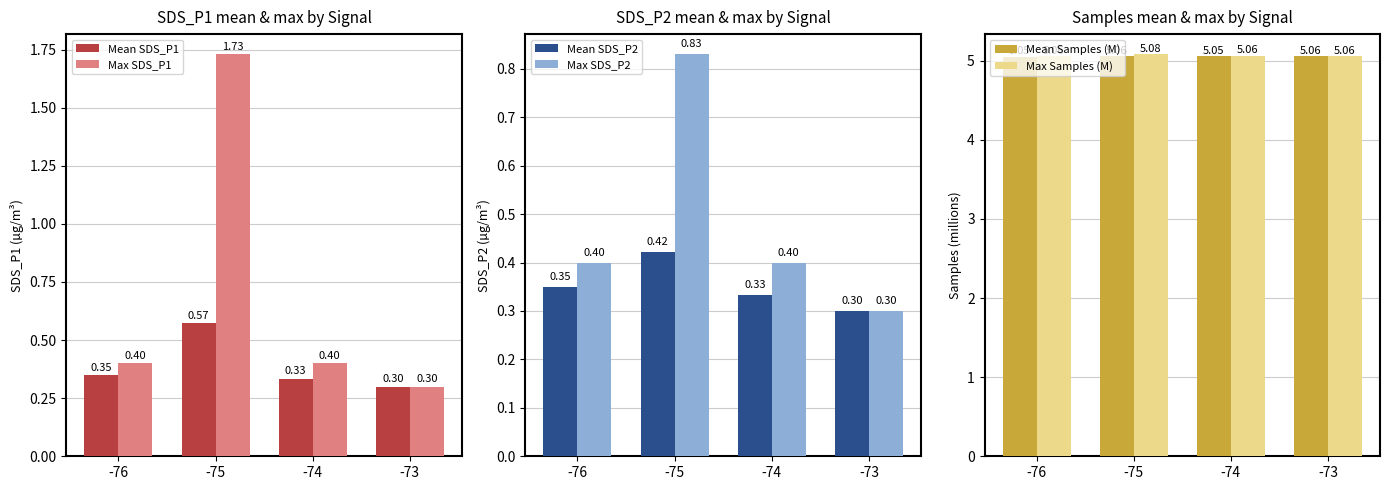

Reading left to right, what are all the values shown in this chart?

Mean SDS_P1: -76=0.3	-75=0.6	-74=0.3	-73=0.3
Max SDS_P1: -76=0.4	-75=1.7	-74=0.4	-73=0.3
Mean SDS_P2: -76=0.3	-75=0.4	-74=0.3	-73=0.3
Max SDS_P2: -76=0.4	-75=0.8	-74=0.4	-73=0.3
Mean Samples (M): -76=5.1	-75=5.1	-74=5.1	-73=5.1
Max Samples (M): -76=5.1	-75=5.1	-74=5.1	-73=5.1